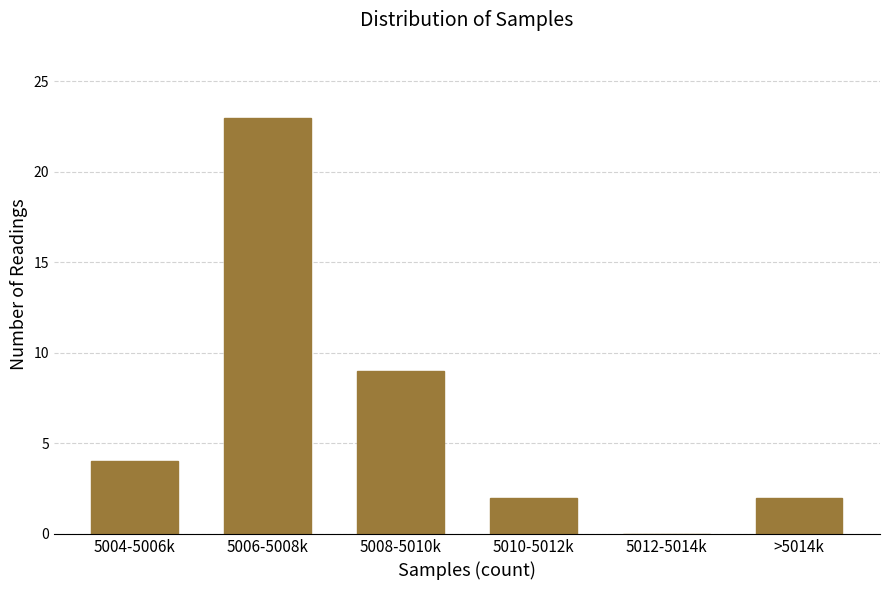

Reading right to left, extract all data points from this chart.

>5014k=2	5012-5014k=0	5010-5012k=2	5008-5010k=9	5006-5008k=23	5004-5006k=4